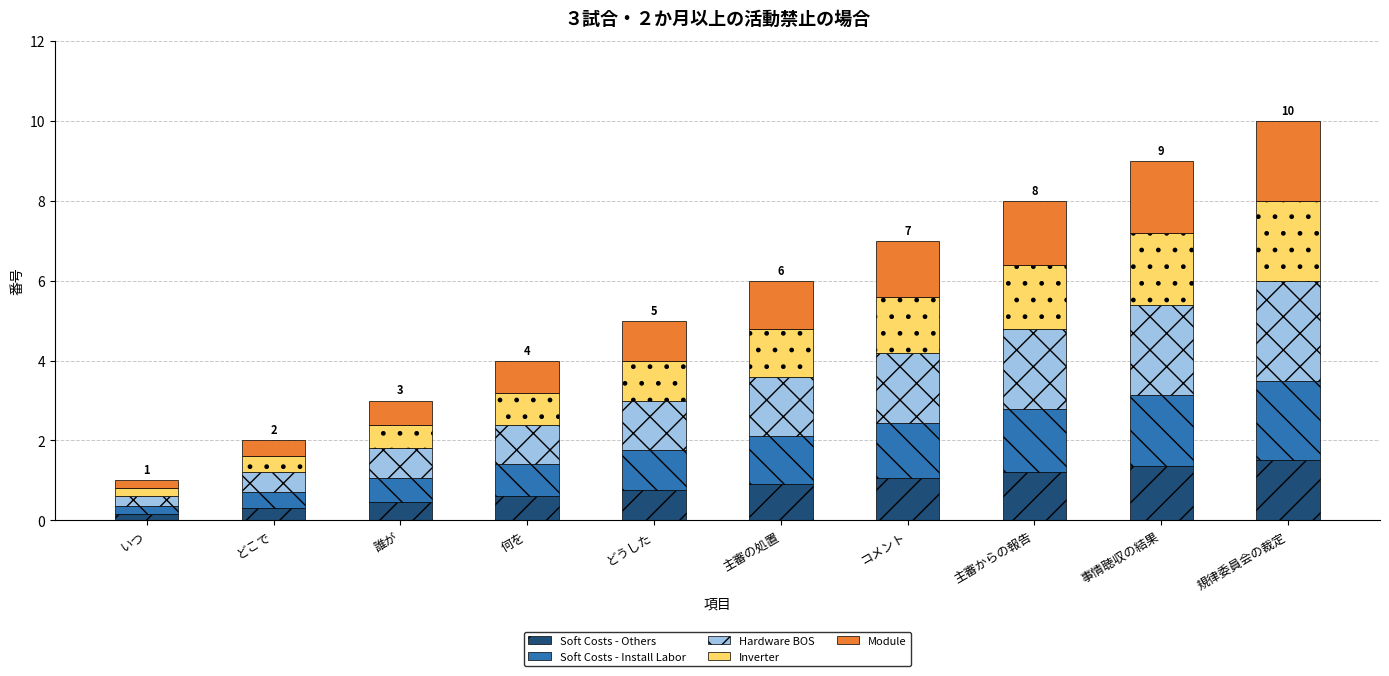

How many distinct data groups are displayed?

5